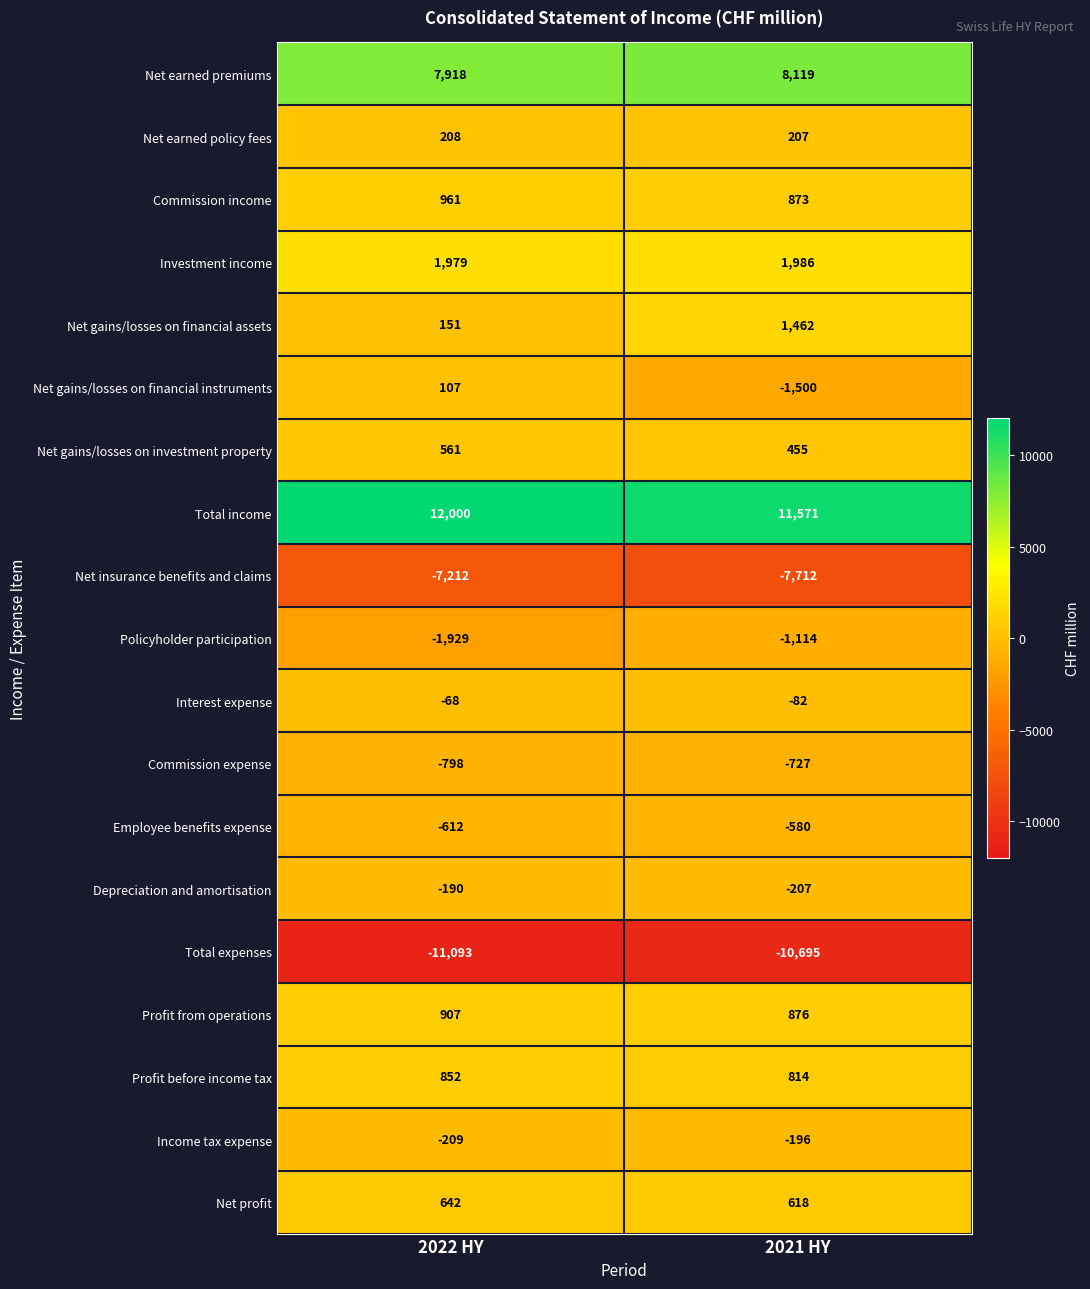

What is the approximate value of Interest expense at 2021 HY, to the nearest 5?

-80